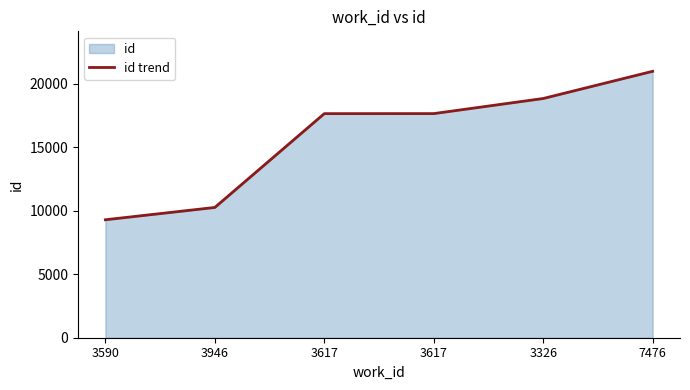

What is the greatest value displayed?

20973